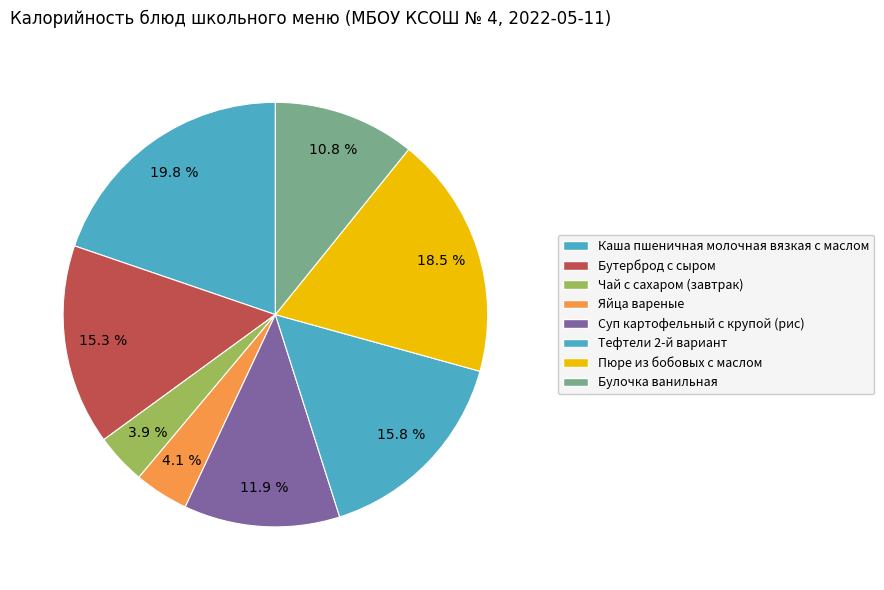

How many segments does this pie chart have?

8